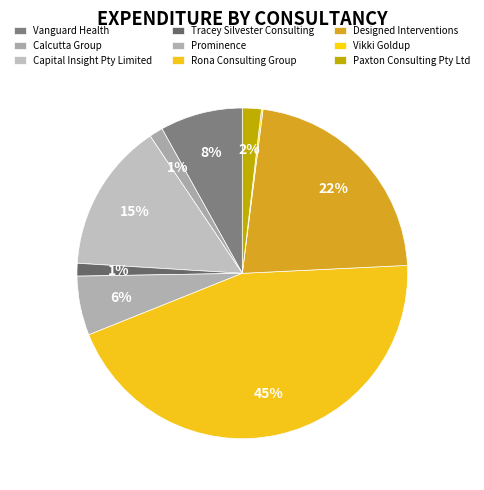

To the nearest percent, what portion does Vanguard Health represent?

8%